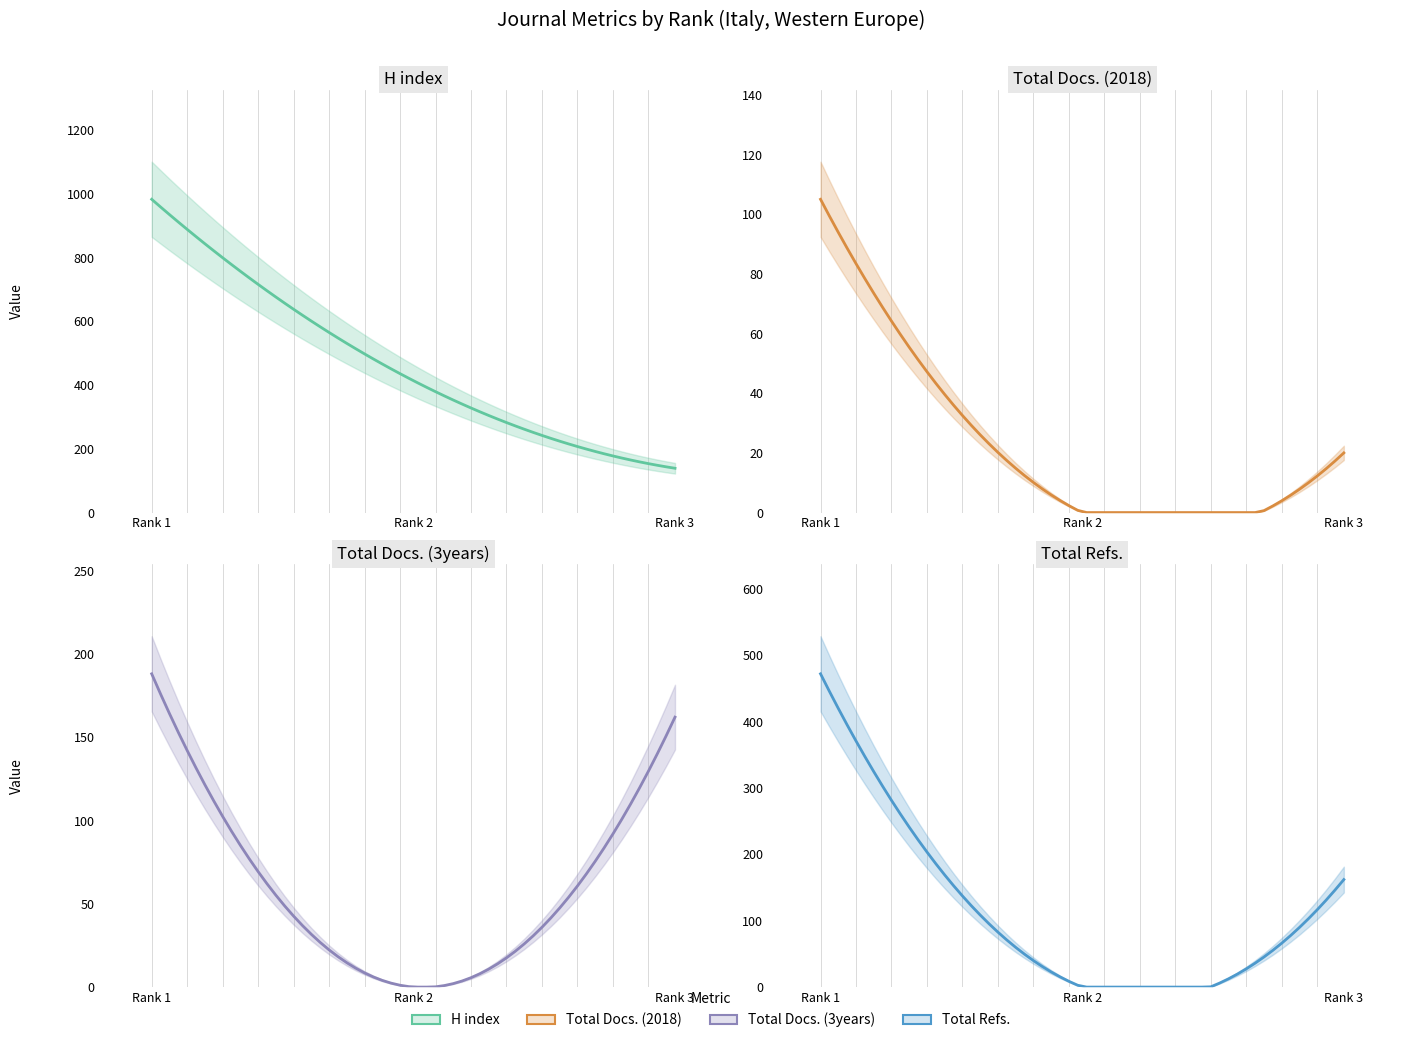

List the series in order of their overall mean, highest first.

H index, Total Refs., Total Docs. (3years), Total Docs. (2018)